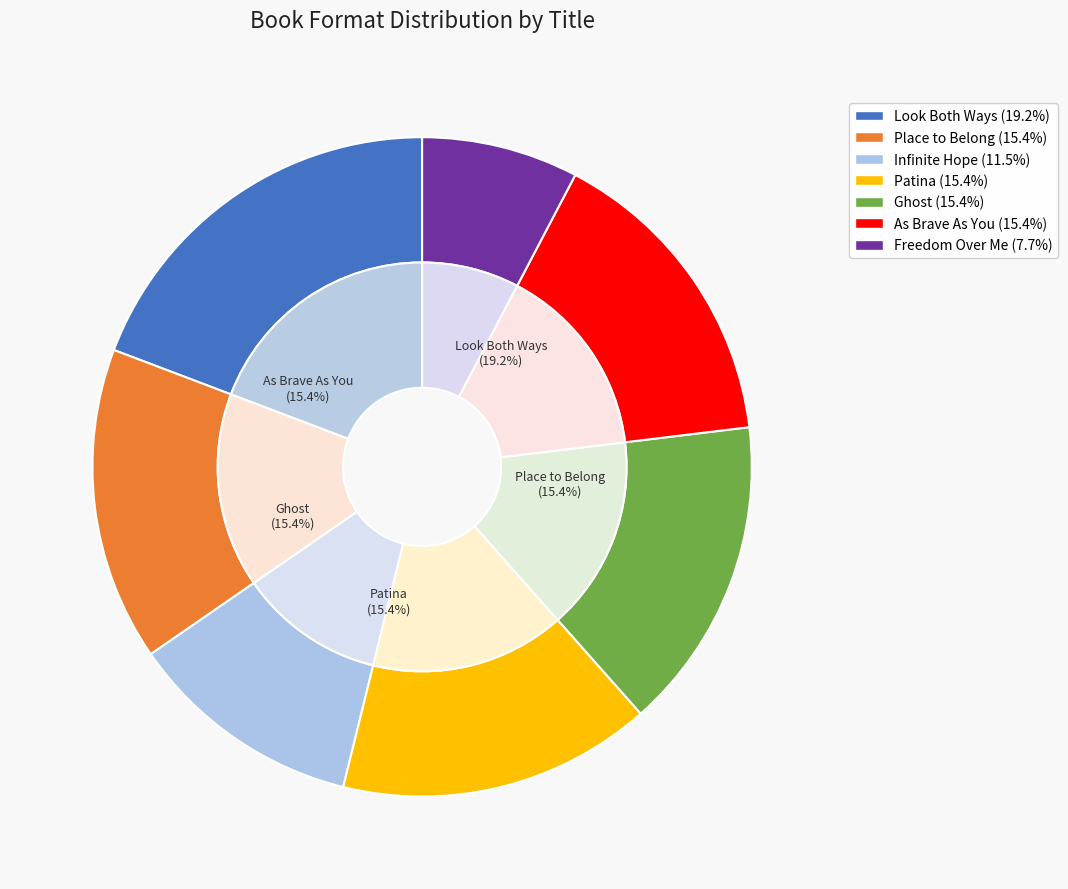

To the nearest percent, what percentage of the pie is Patina?

15%